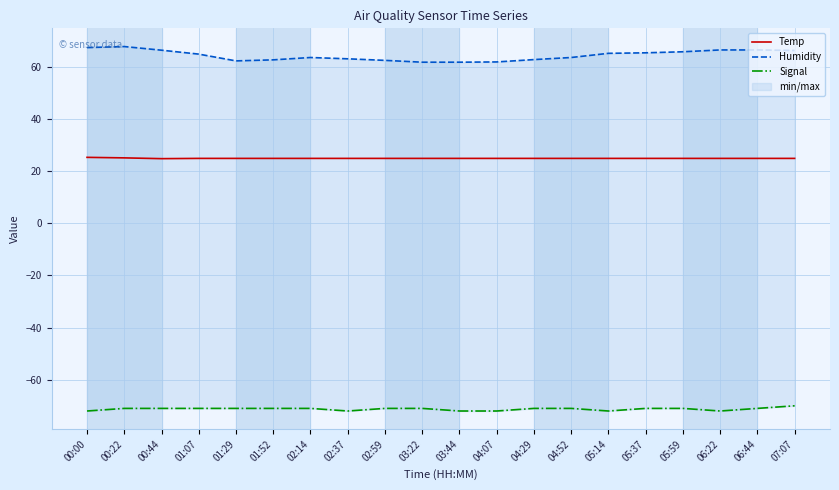

Between 04:52 and 03:22, which is larger?

04:52